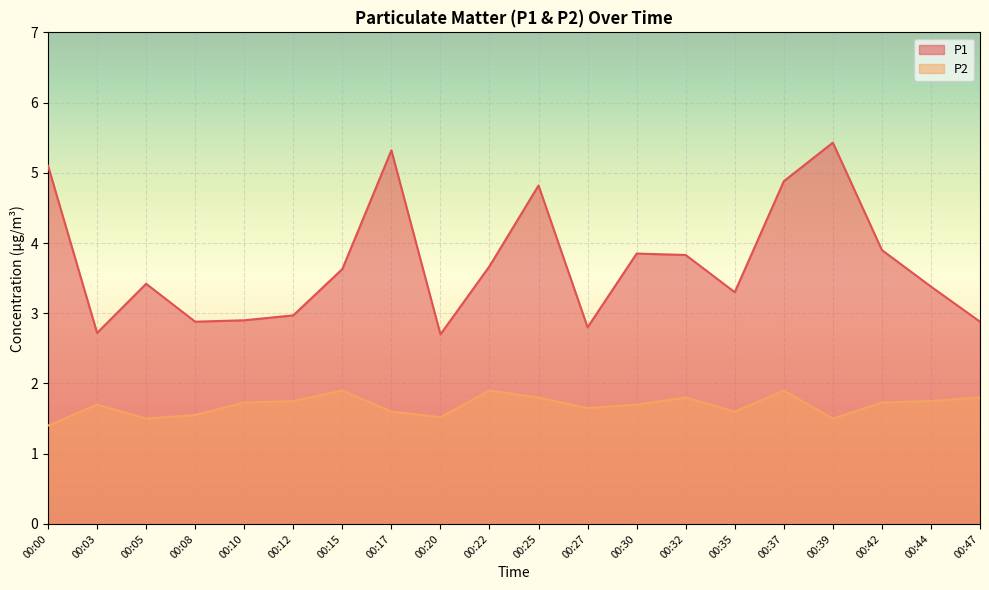

How many interior local valleys does the P2 series have?

5